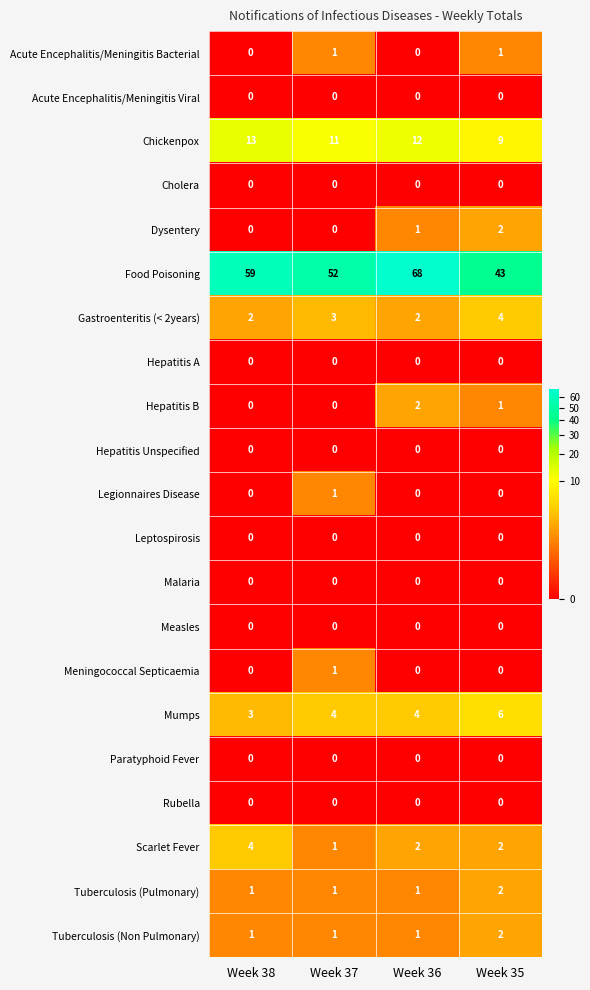

What is the approximate value of Gastroenteritis (< 2years) at Week 35?

4